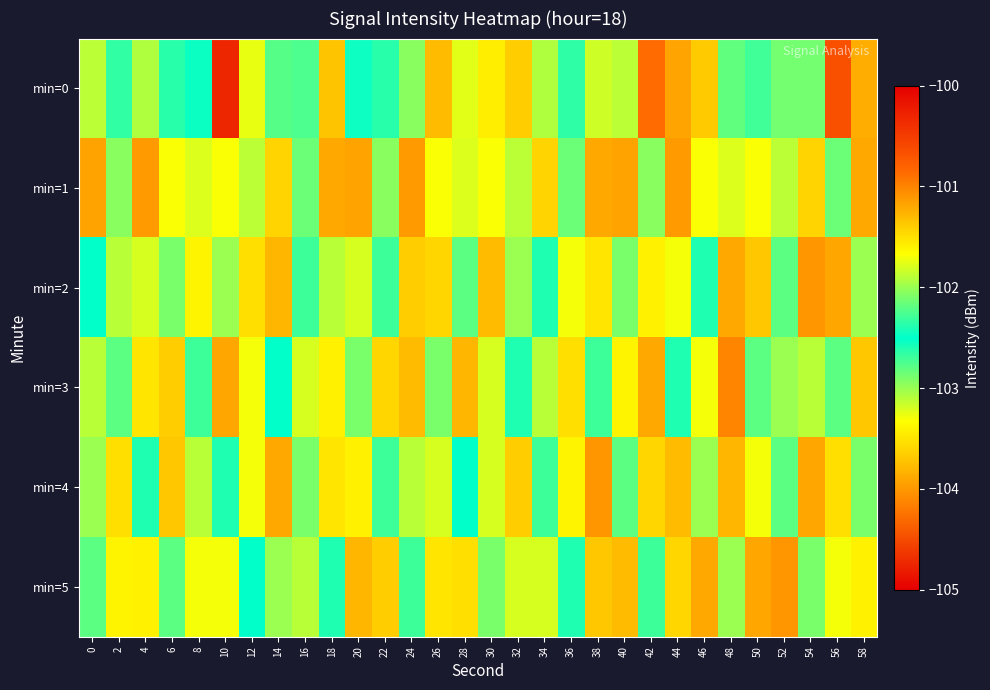

Which label corresponds to the smallest value in the chart?

10